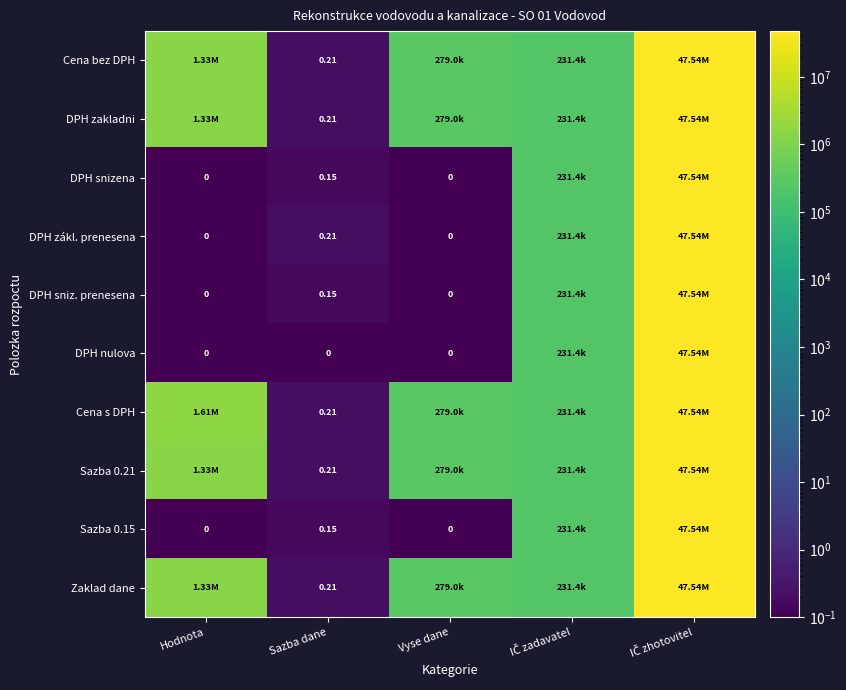

At which category does the chart reach its peak across all series?

IČ zhotovitel